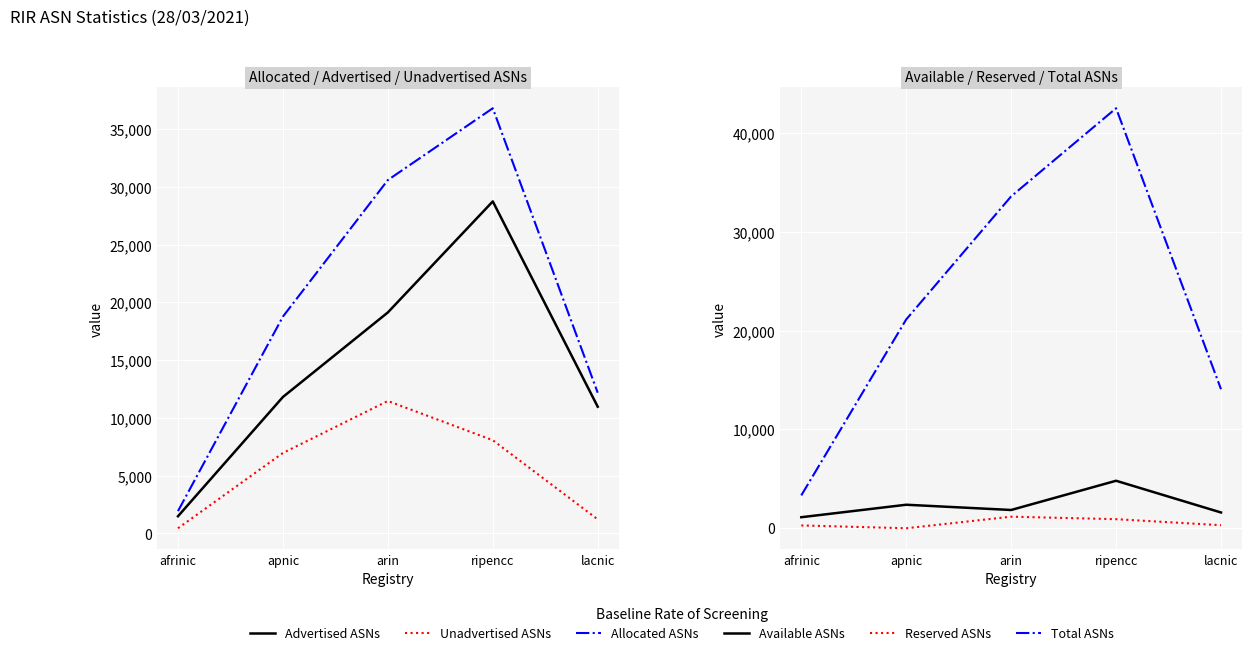

True or false: Allocated ASNs has a value of 12175 at lacnic.

True